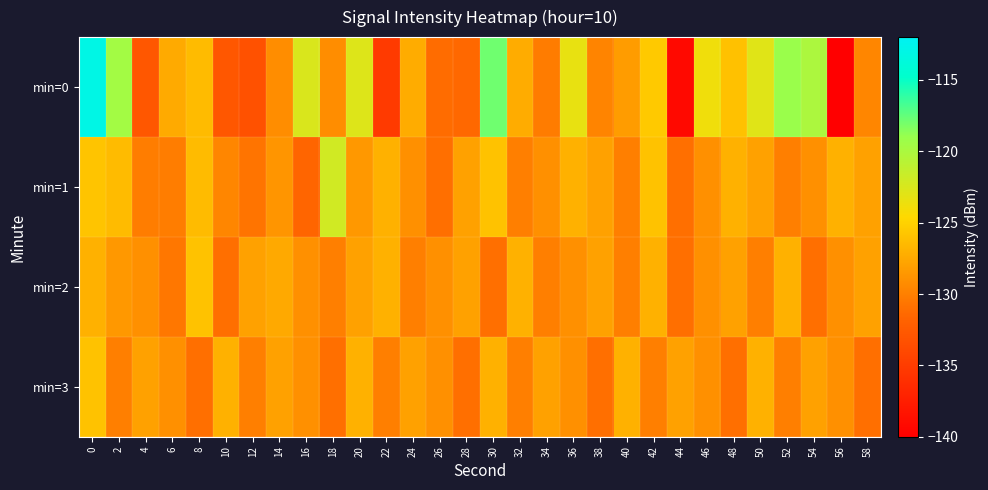

Between 24 and 12, which is larger?

24